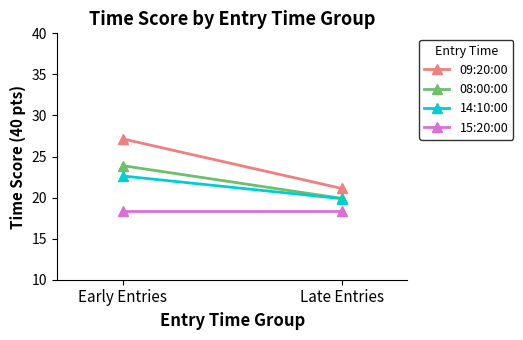

What is the label of the 2nd point from the right?

Early Entries